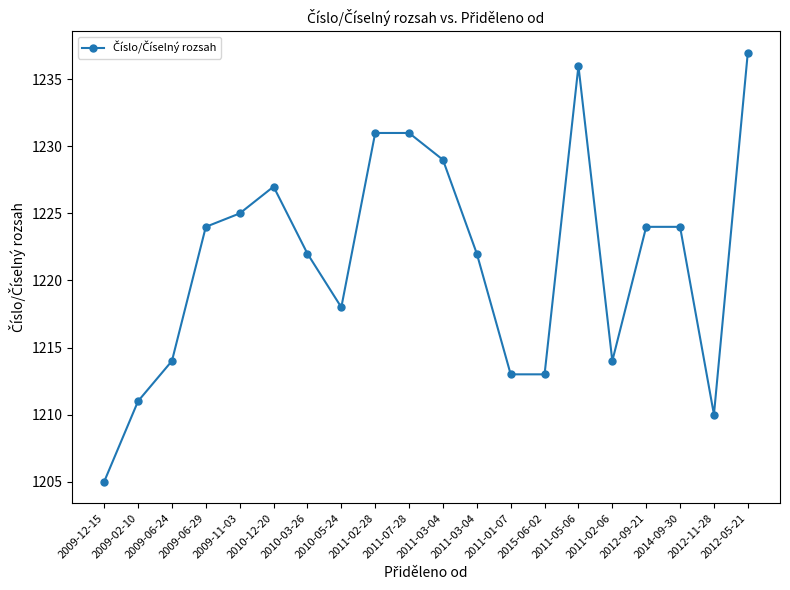

How many lines are shown in the chart?

1